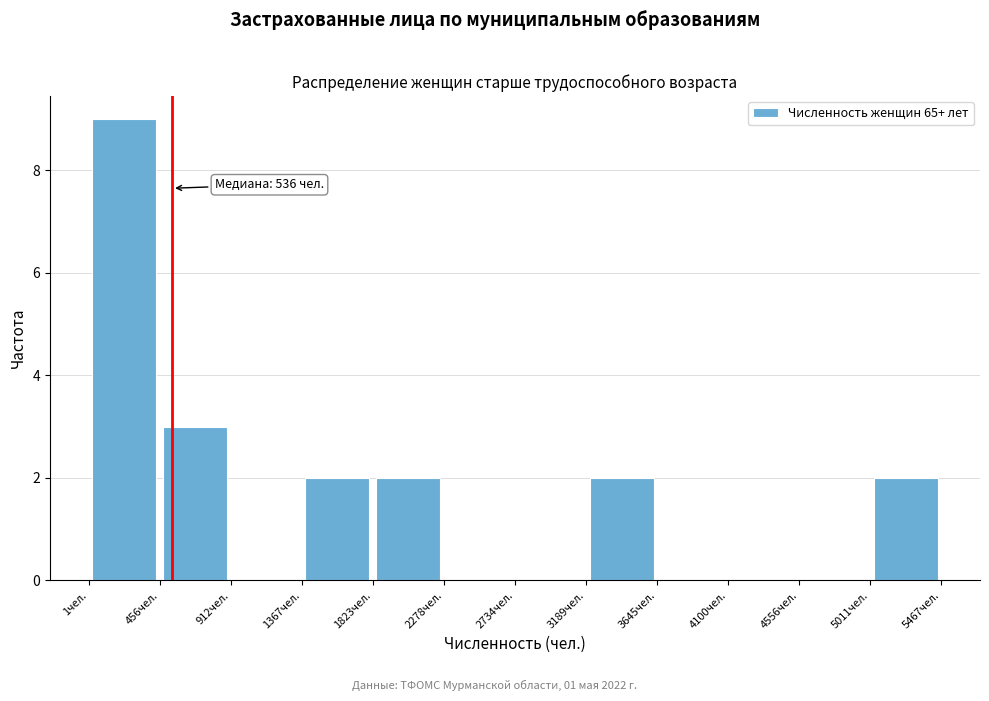

Which range on the x-axis has the tallest bar?

0 to 450